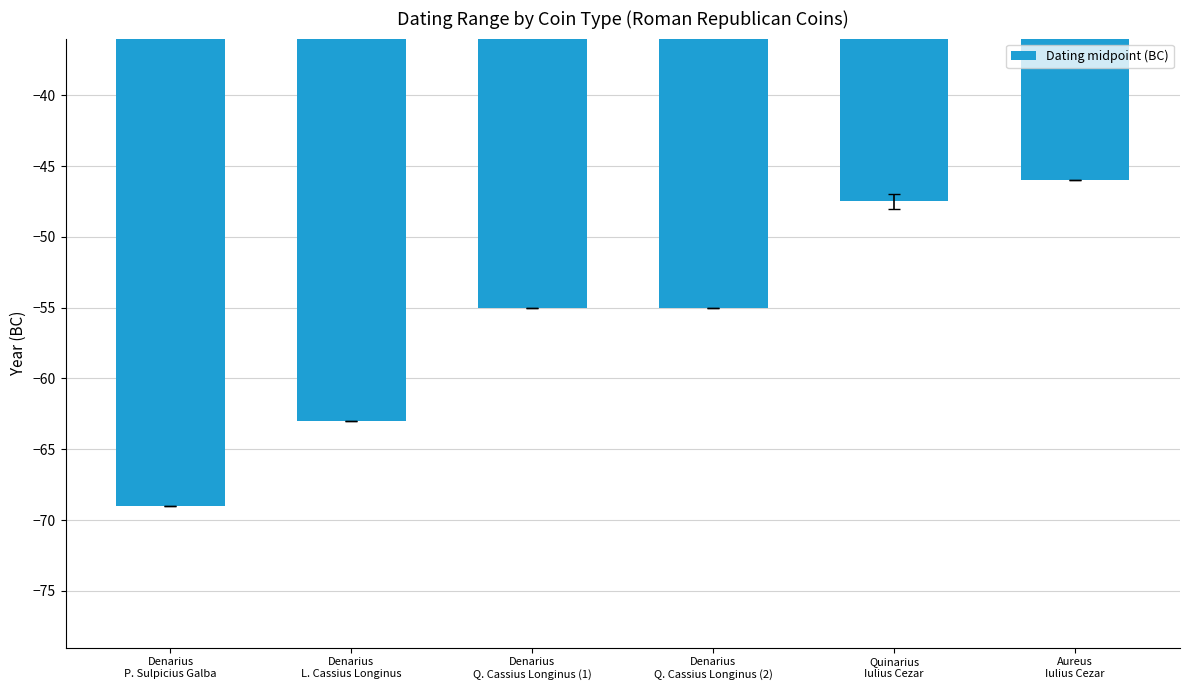

Count the number of categories in the chart.

6